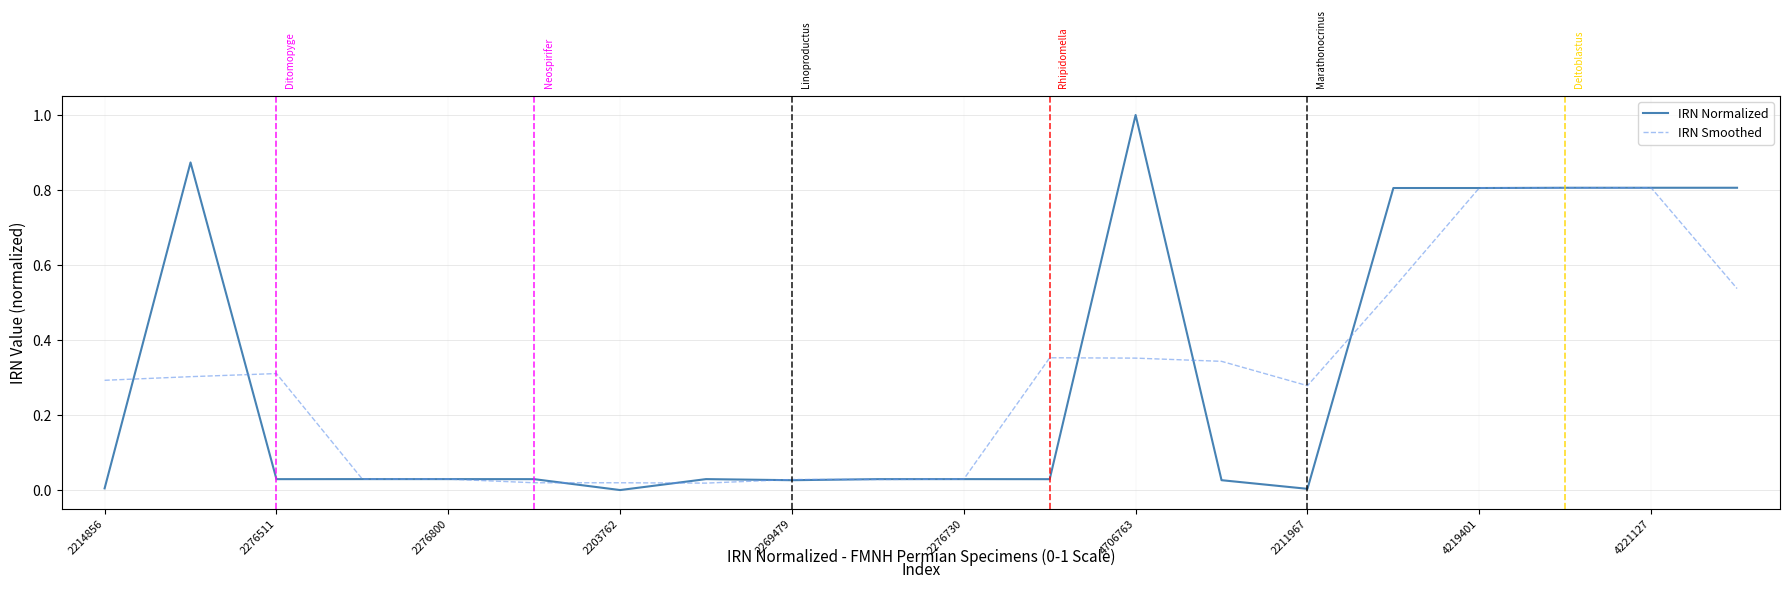

List the series in order of their peak value, highest first.

IRN Normalized, IRN Smoothed